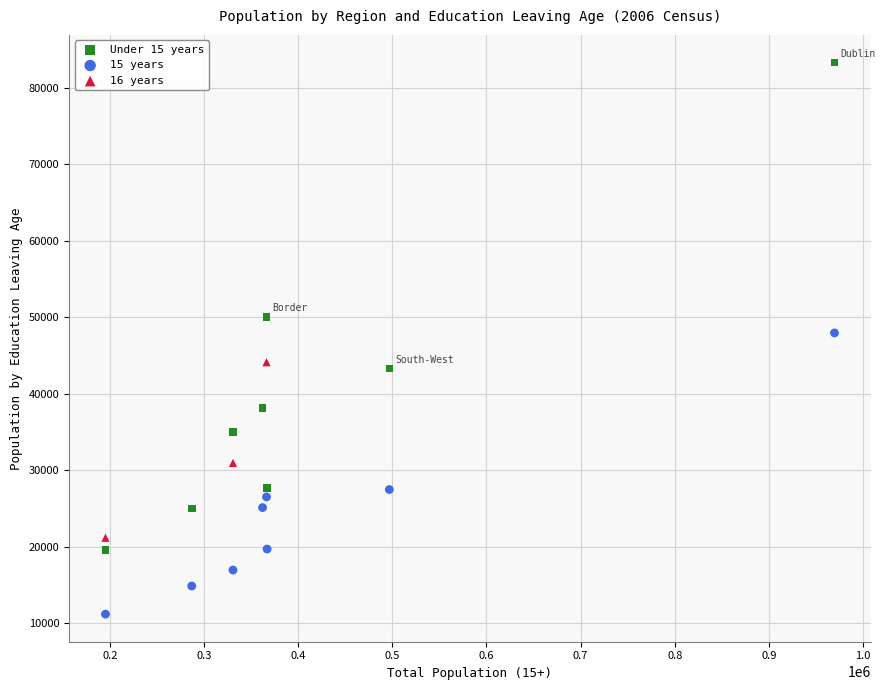

Which series contains the lowest Y value?

15 years